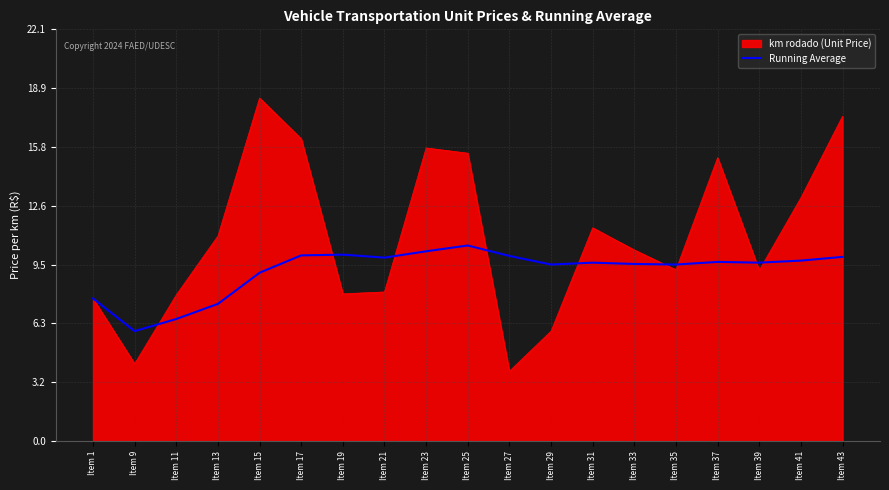

At Item 29, list the series in order from smallest to largest.

km rodado (Unit Price), Running Average